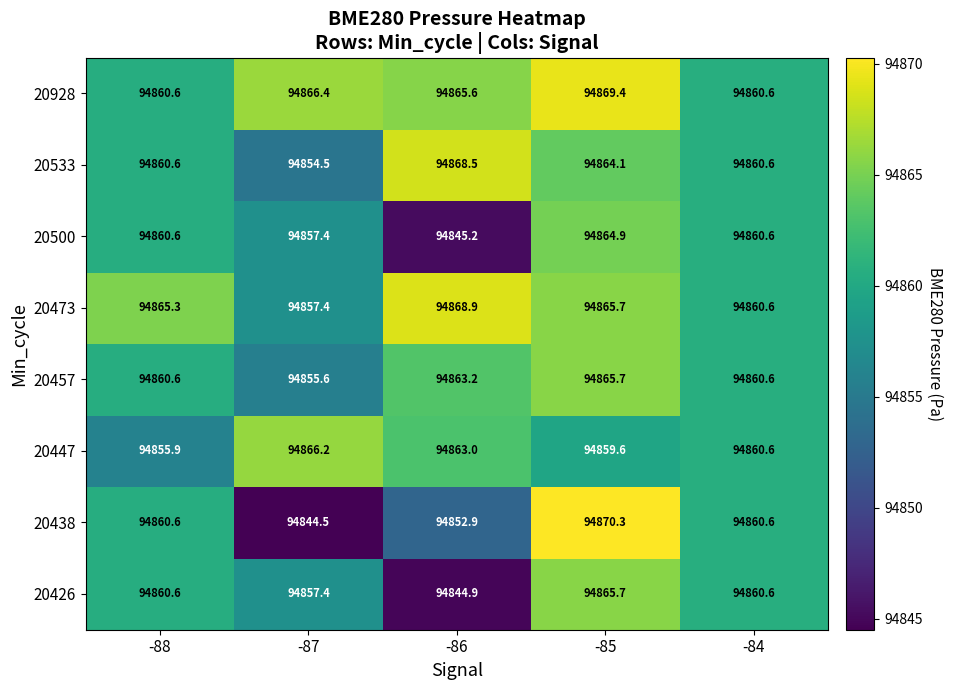

What is the average value of the 20500 series?

94857.7